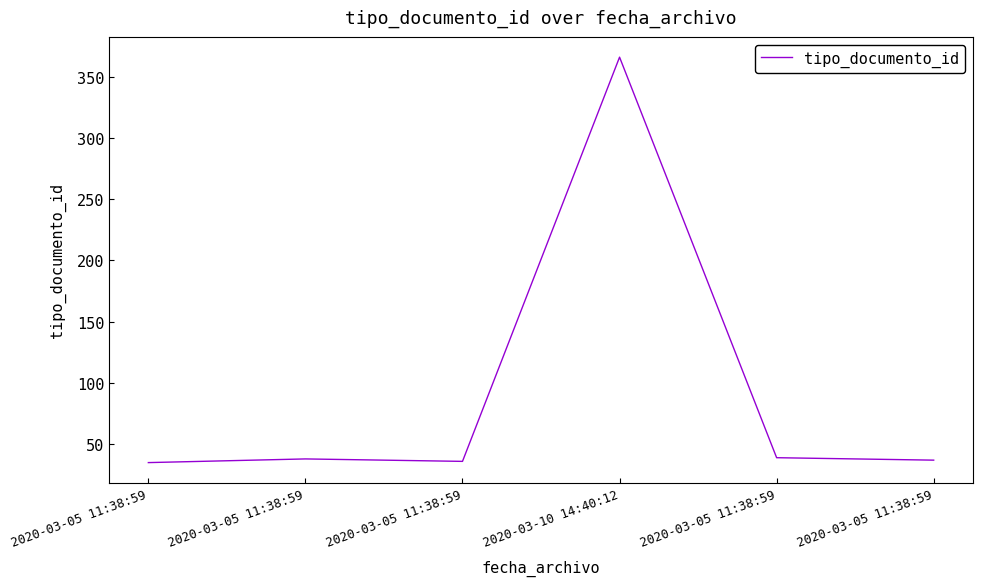

Which label corresponds to the largest value in the chart?

2020-03-10 14:40:12